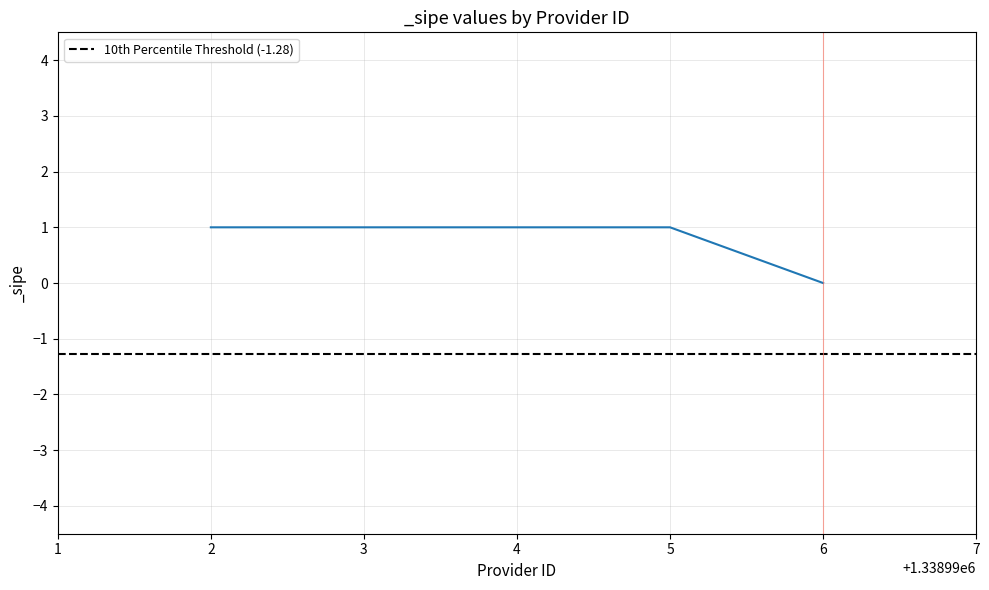

True or false: the data shows 0 at 6.

True